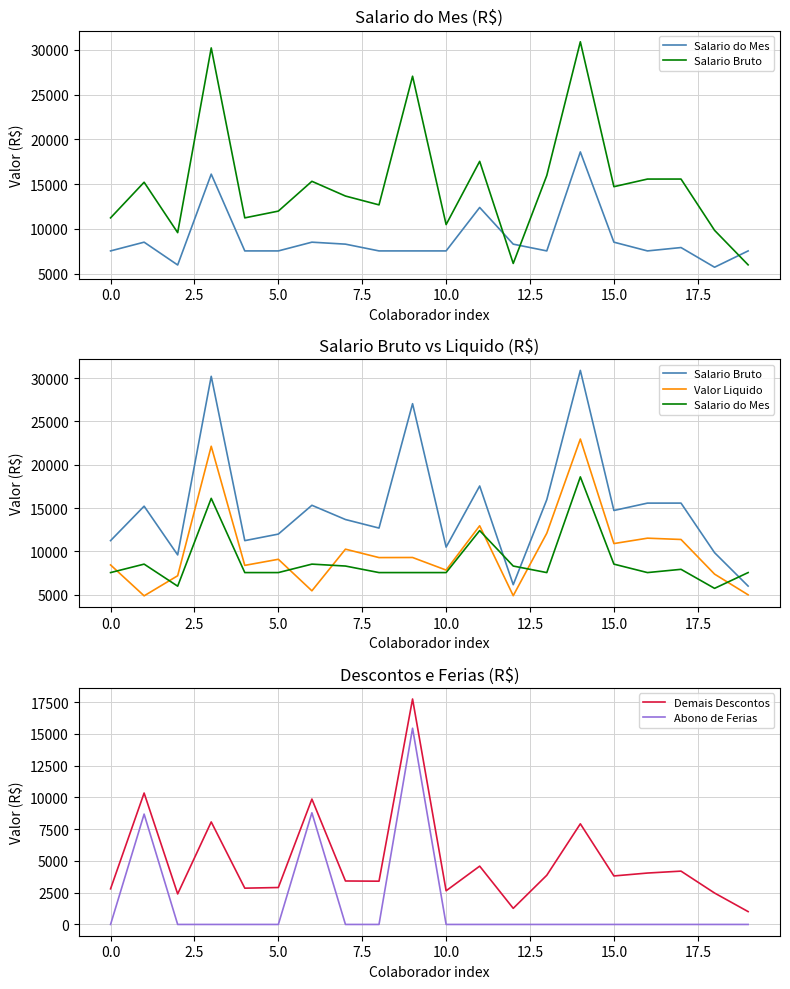

True or false: Abono de Ferias and Demais Descontos cross at least once.

False